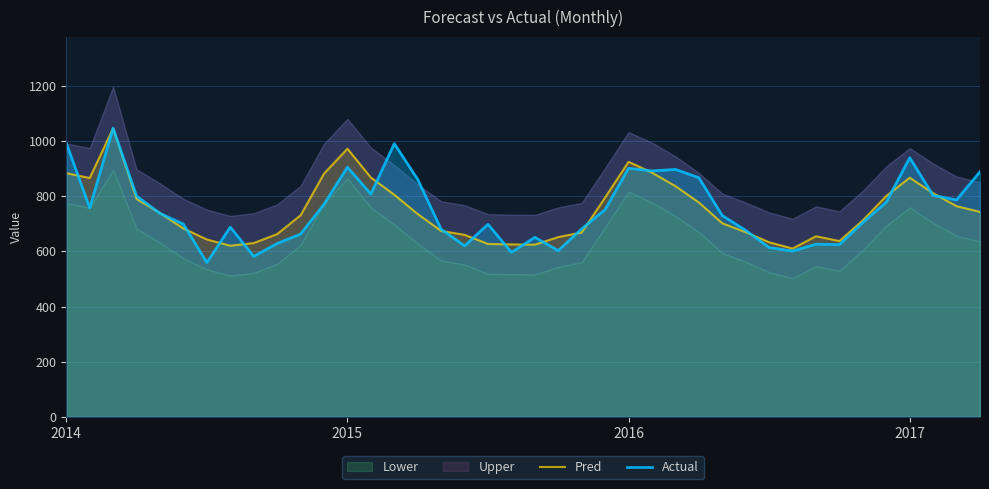

The Actual series shows 153.9 at 31. True or false?

False